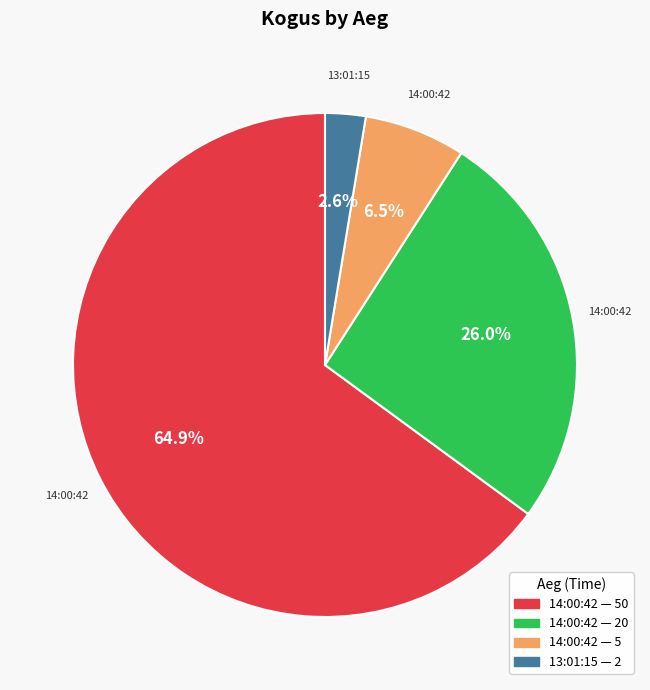

Is there any slice that represents more than half of the pie?

Yes